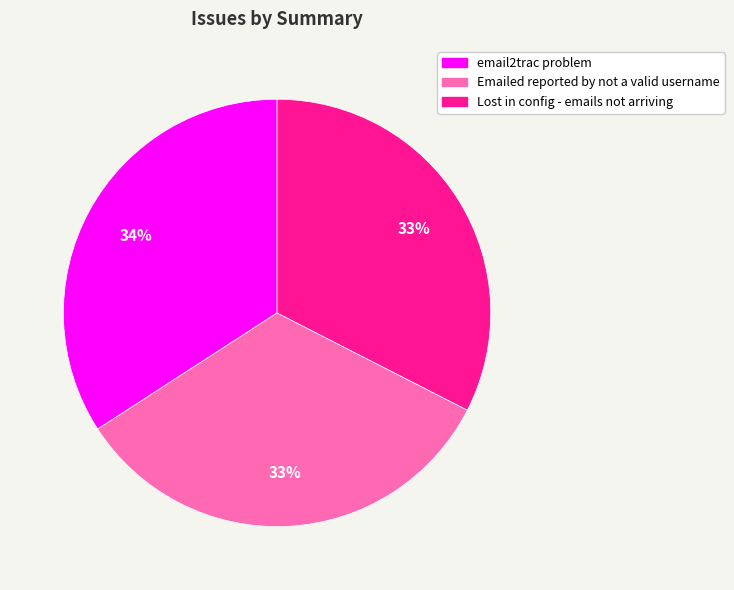

Does Lost in config - emails not arriving represent more than half of the total?

No